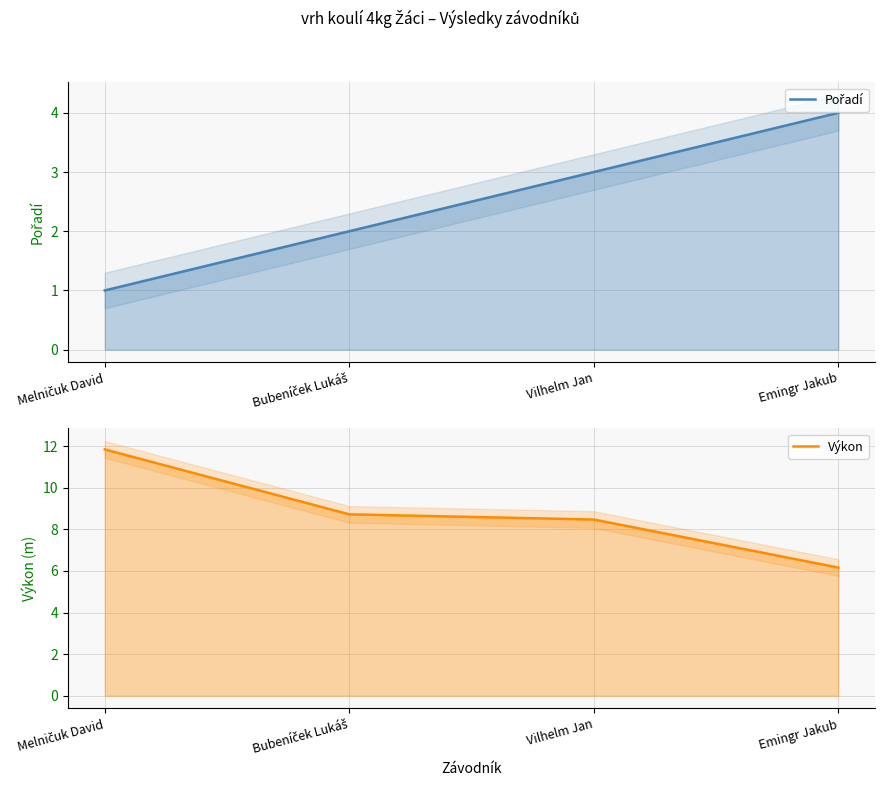

What is the total value across all series at Emingr Jakub?

10.2